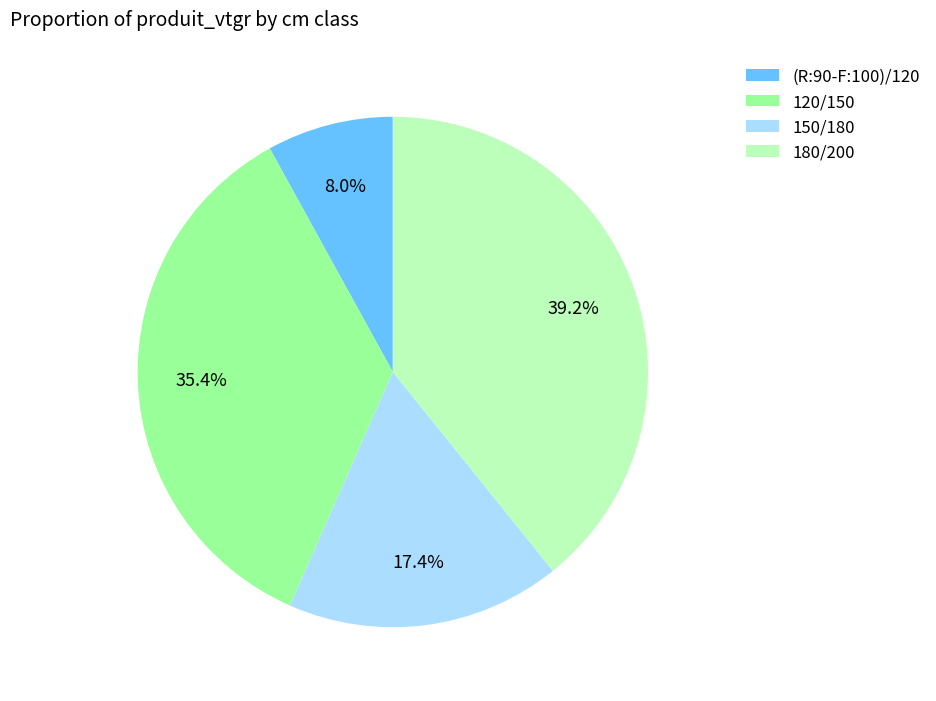

What is the ratio of the value at 150/180 to the value at 120/150?

0.5